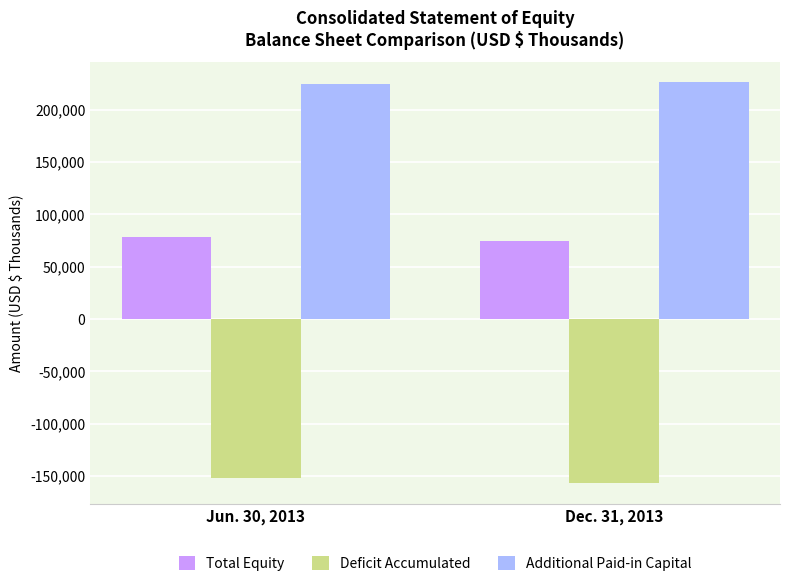

How many bars are there in total?

6